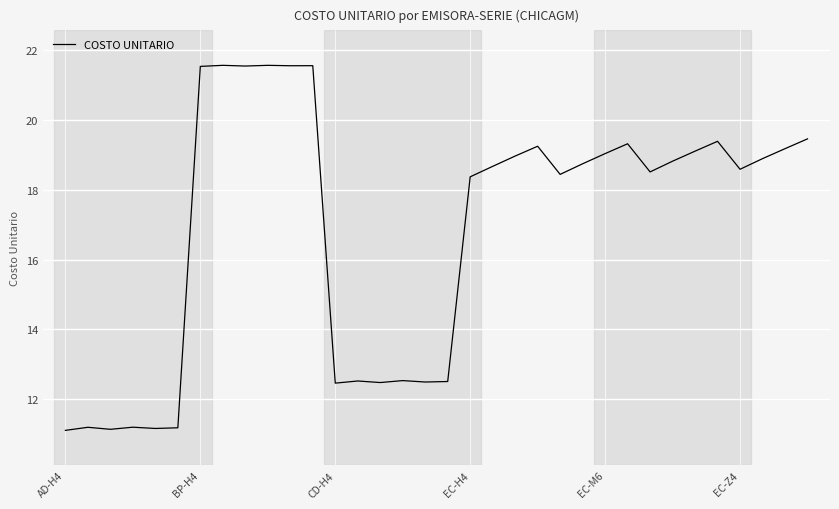

What is the difference between the maximum and minimum values?

10.4